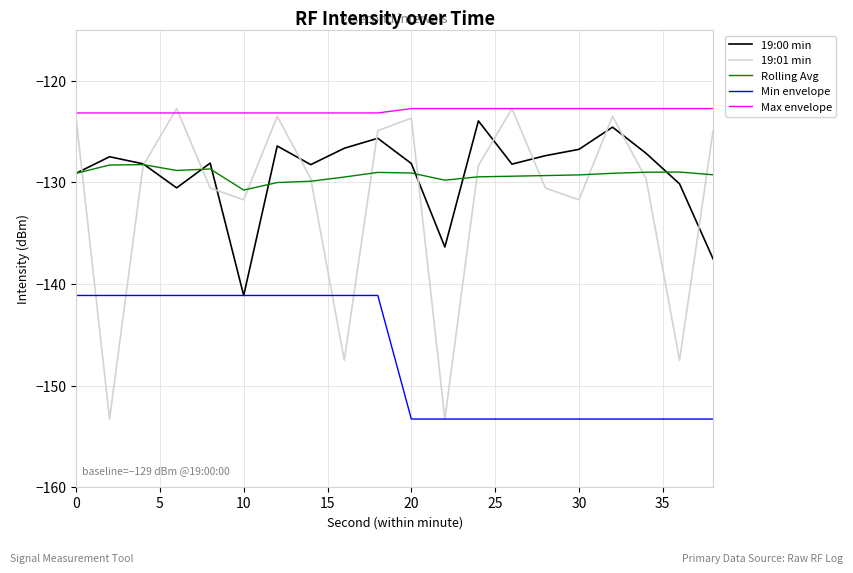

Which series has the largest total across all categories?

Max envelope